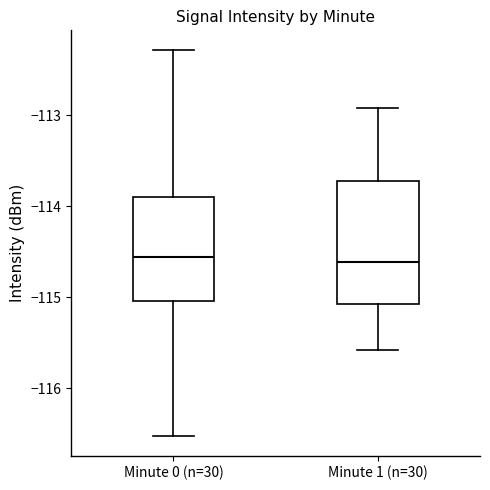

Reading left to right, transcribe this box plot: for each box, give where its median line is, the range the box spans, and where its two whiskers end, as read against the y-axis. The values are not printed on the chart, so give them approximately, as read against the axis.

Minute 0 (n=30): median -114.6, box -115.0 to -113.9, whiskers -116.5 to -112.3
Minute 1 (n=30): median -114.6, box -115.1 to -113.7, whiskers -115.6 to -112.9